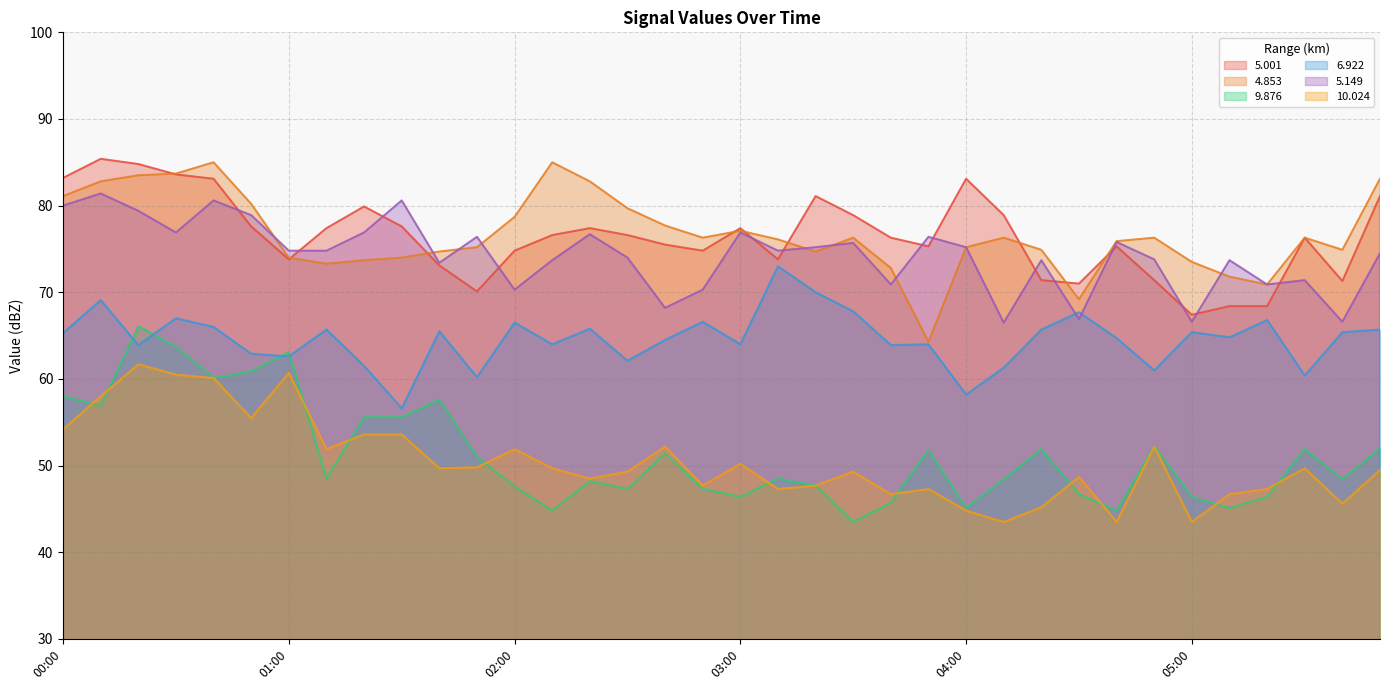

What is the value of the   5.001 point at the 11th from the left?

73.1